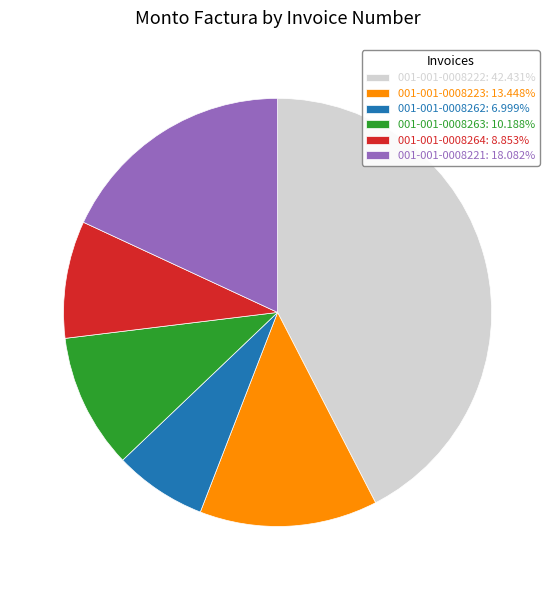

Is there any slice that represents more than half of the pie?

No